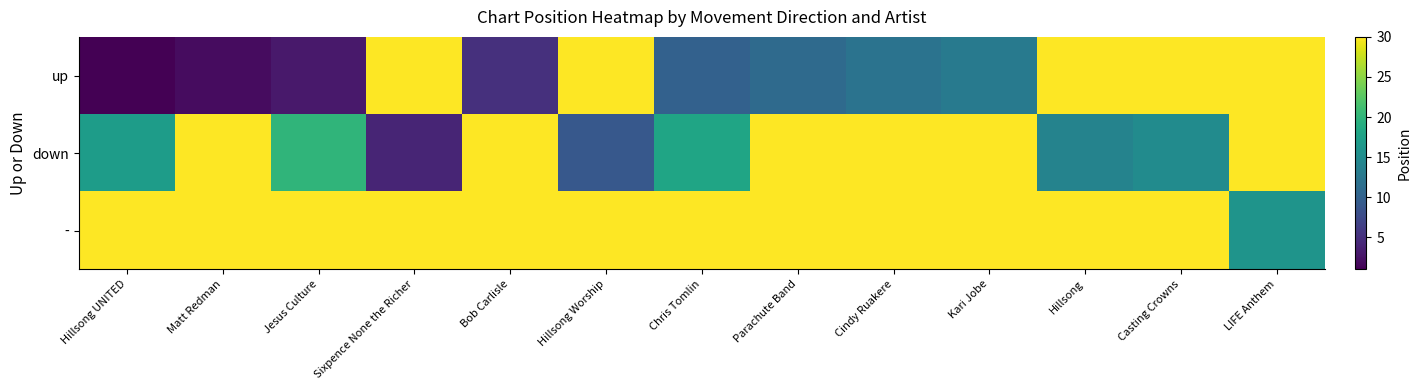

At which category does the chart reach its peak across all series?

Sixpence None the Richer